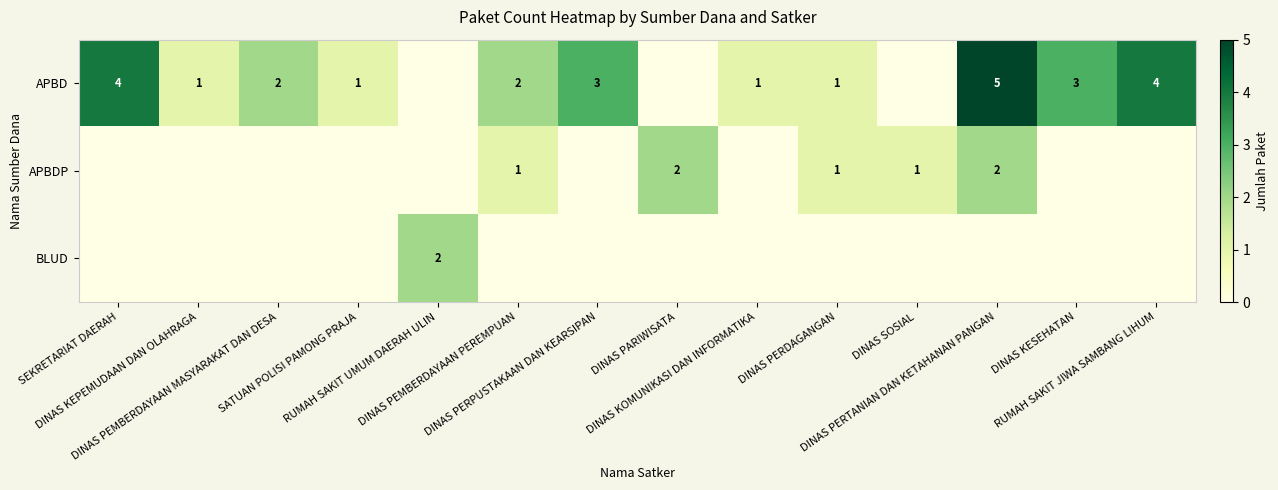

Which series has the widest spread of values?

APBD